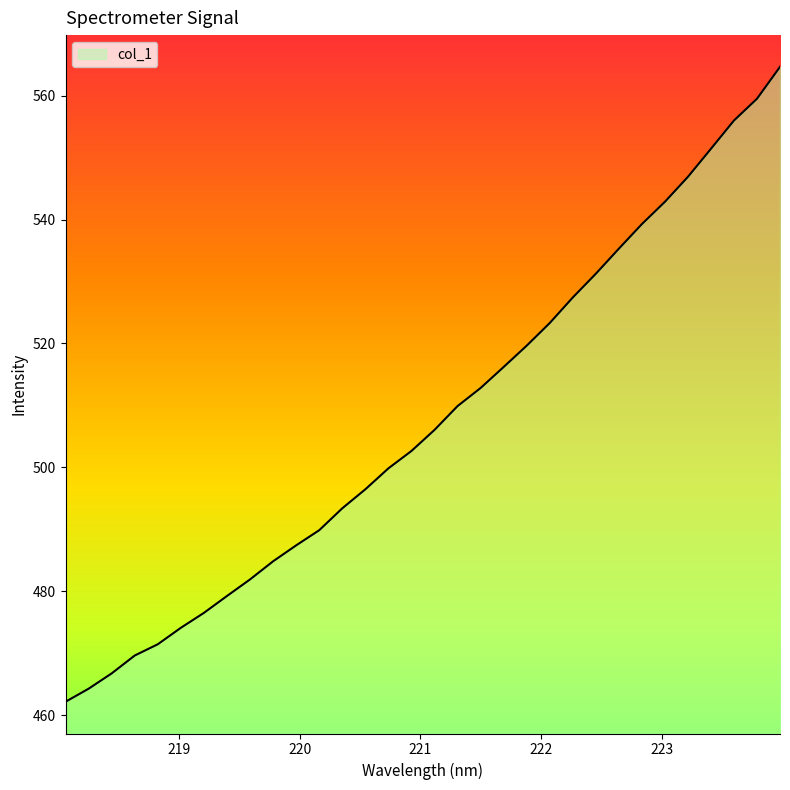

What is the smallest value displayed?

462.2